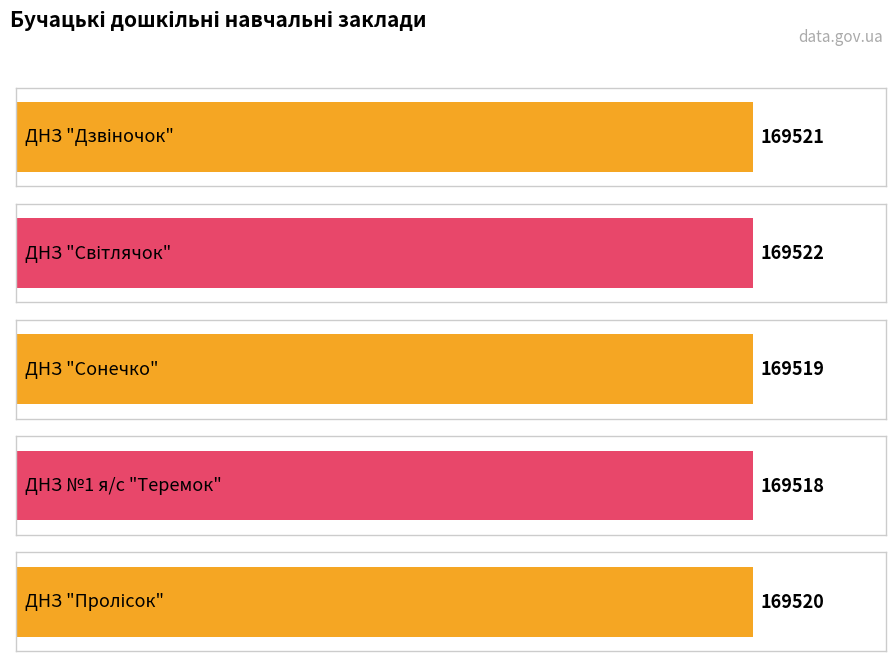

Reading left to right, extract all data points from this chart.

169521	169522	169519	169518	169520